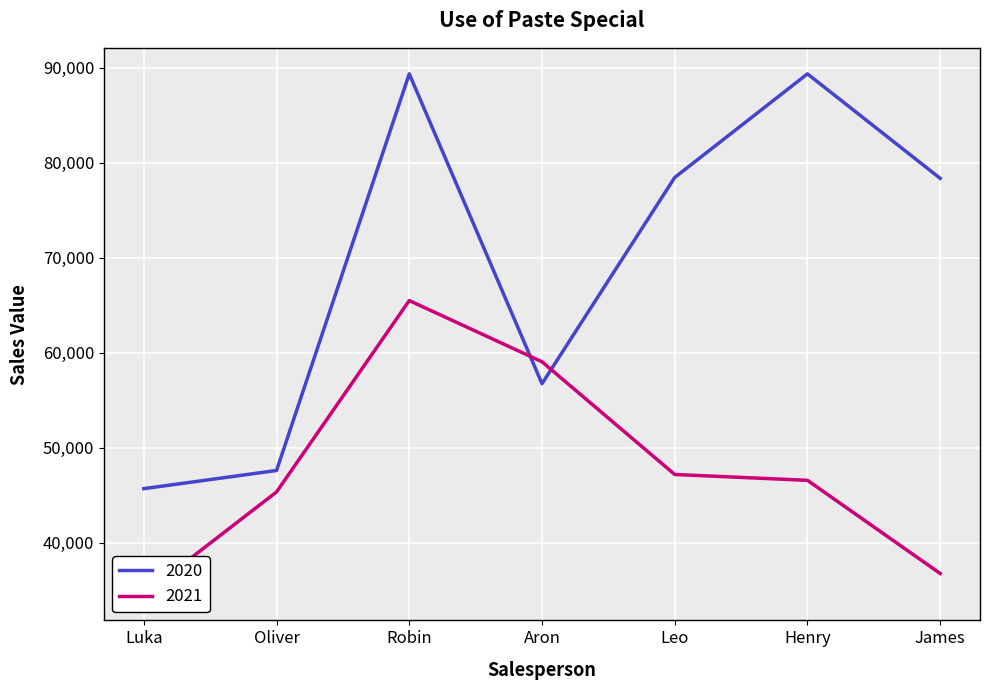

Between Robin and James, which series saw the biggest shift?

2021